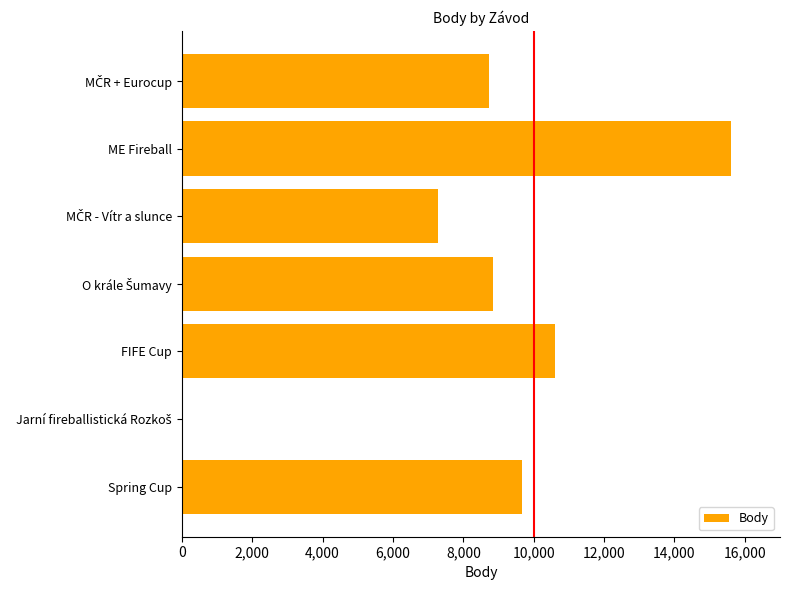

What is the greatest value displayed?

15605